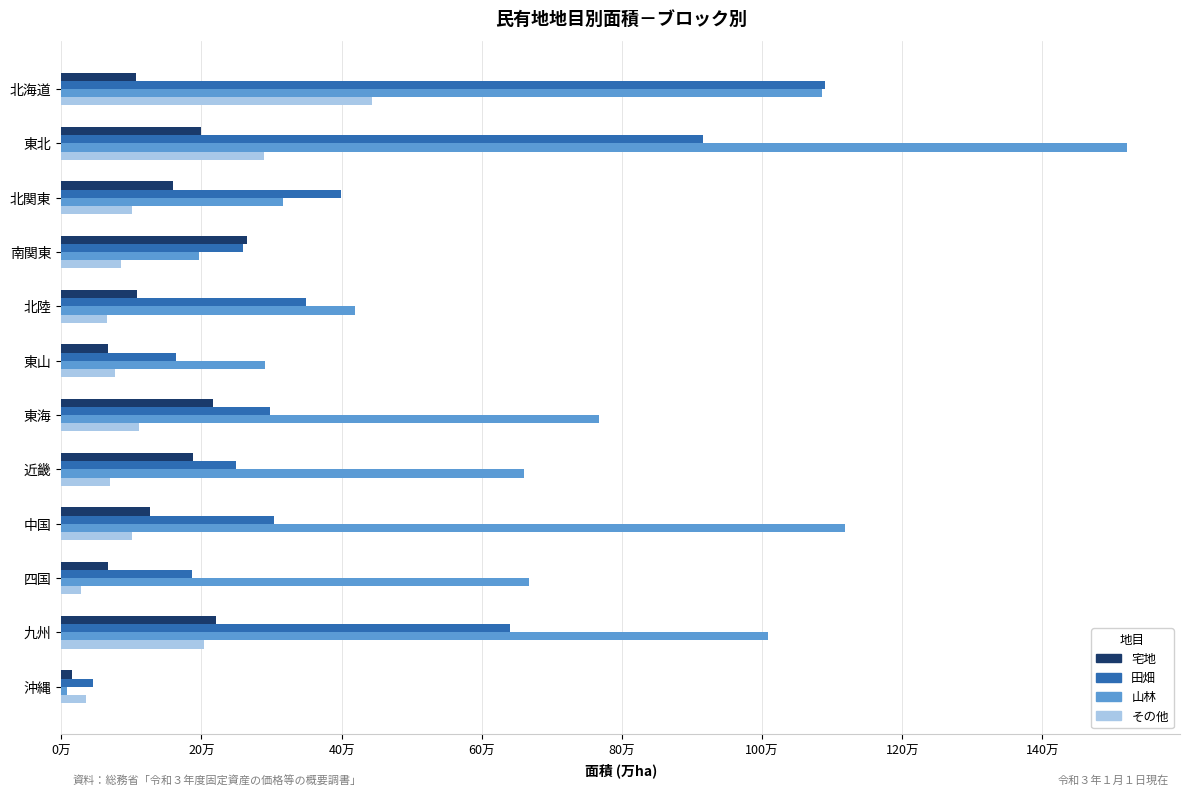

Reading left to right, what are all the values shown in this chart?

宅地: 107070.9	199196.9	159364.1	265462.2	107486.2	66452.1	217022.0	188344.0	126471.5	66176.5	221402.1	14714.2
田畑: 1089410.1	914997.7	399020.0	258702.1	349094.2	163777.8	297642.1	249244.9	303729.0	186154.4	639682.9	45013.5
山林: 1085900.7	1520372.2	316014.6	196415.2	419539.5	290840.5	767208.8	659797.2	1118558.5	667124.7	1008382.7	7626.5
その他: 443088.2	289112.4	100153.8	84902.0	64865.0	75936.1	110646.8	69988.1	100193.2	27769.0	203423.8	35677.3